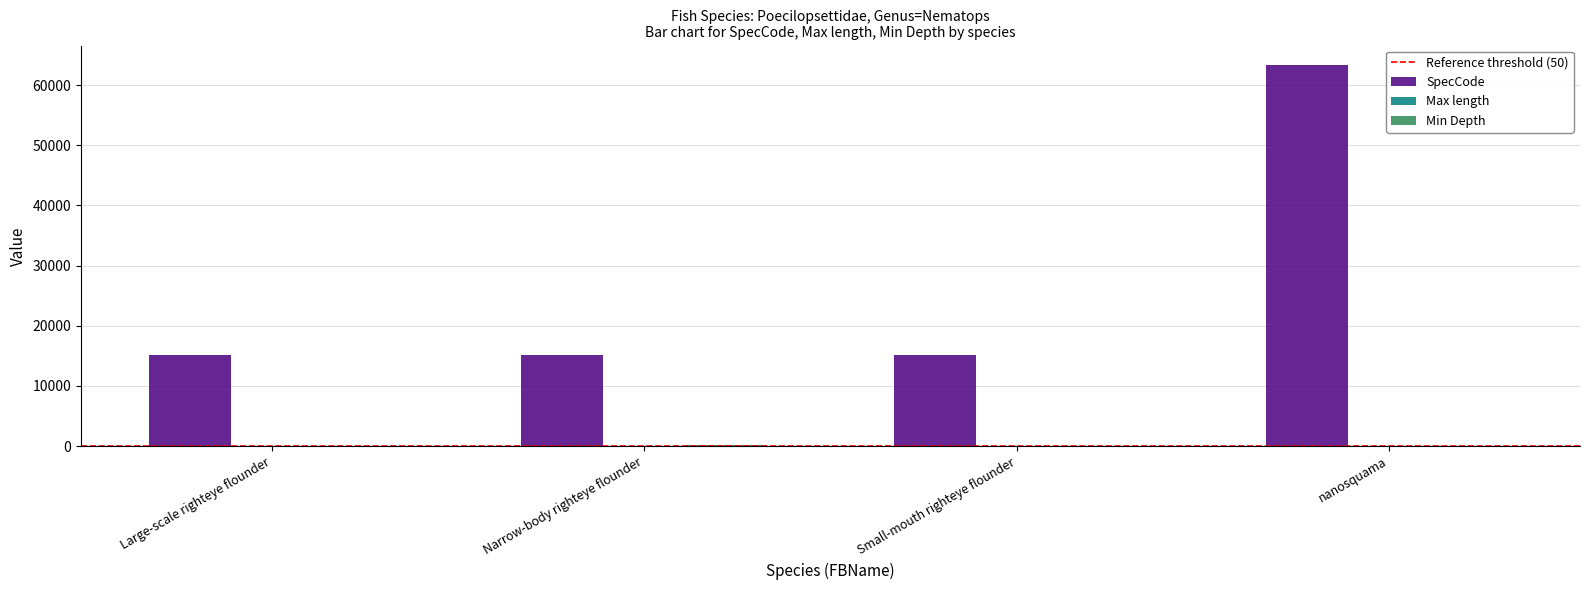

What is the sum of all SpecCode values?

108922.0